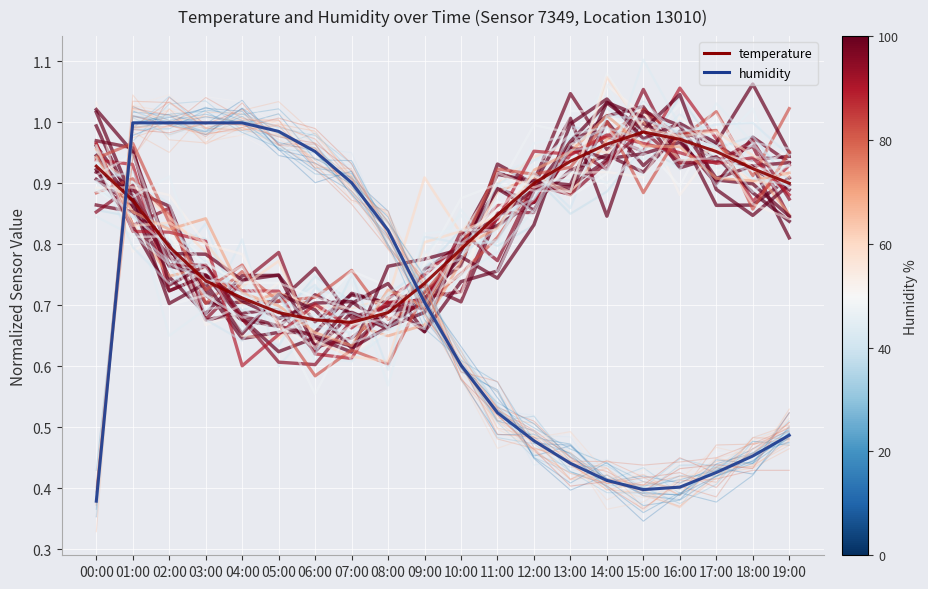

Is this an area chart (filled region under the line)?

No